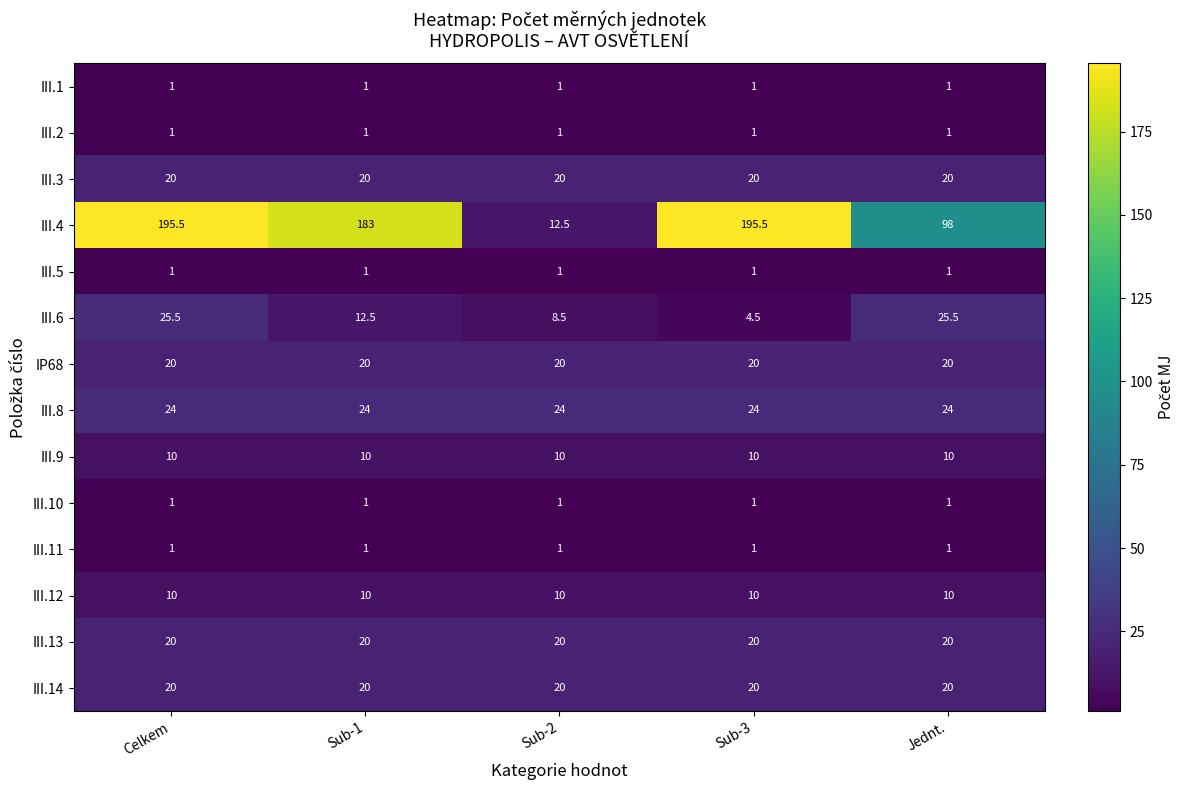

Which series has the widest spread of values?

III.4